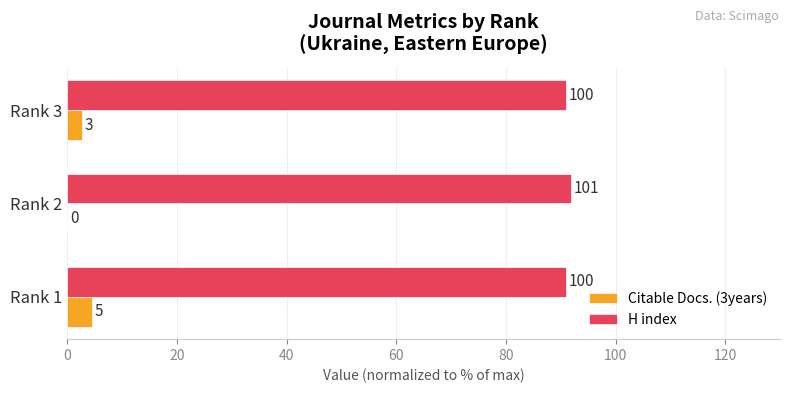

What are all the series names shown in the legend?

Citable Docs. (3years), H index